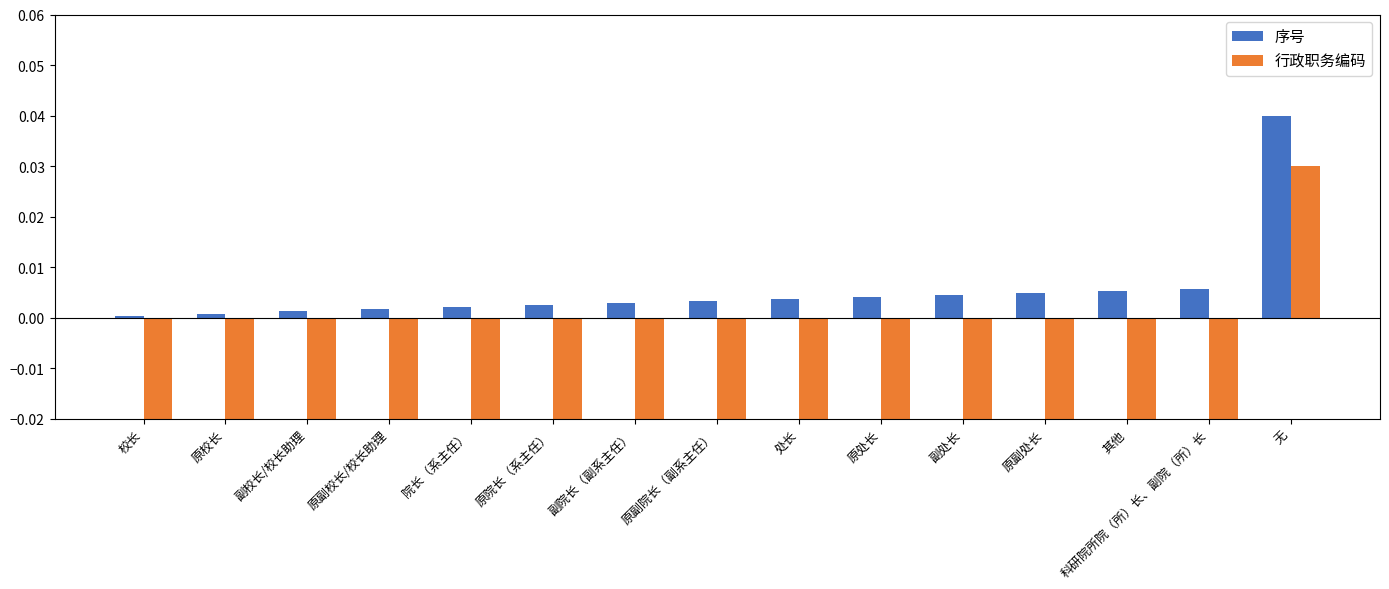

Rank the categories by 序号 value from highest to lowest.

无, 科研院所院（所）长、副院（所）长, 其他, 原副处长, 副处长, 原处长, 处长, 原副院长（副系主任）, 副院长（副系主任）, 原院长（系主任）, 院长（系主任）, 原副校长/校长助理, 副校长/校长助理, 原校长, 校长